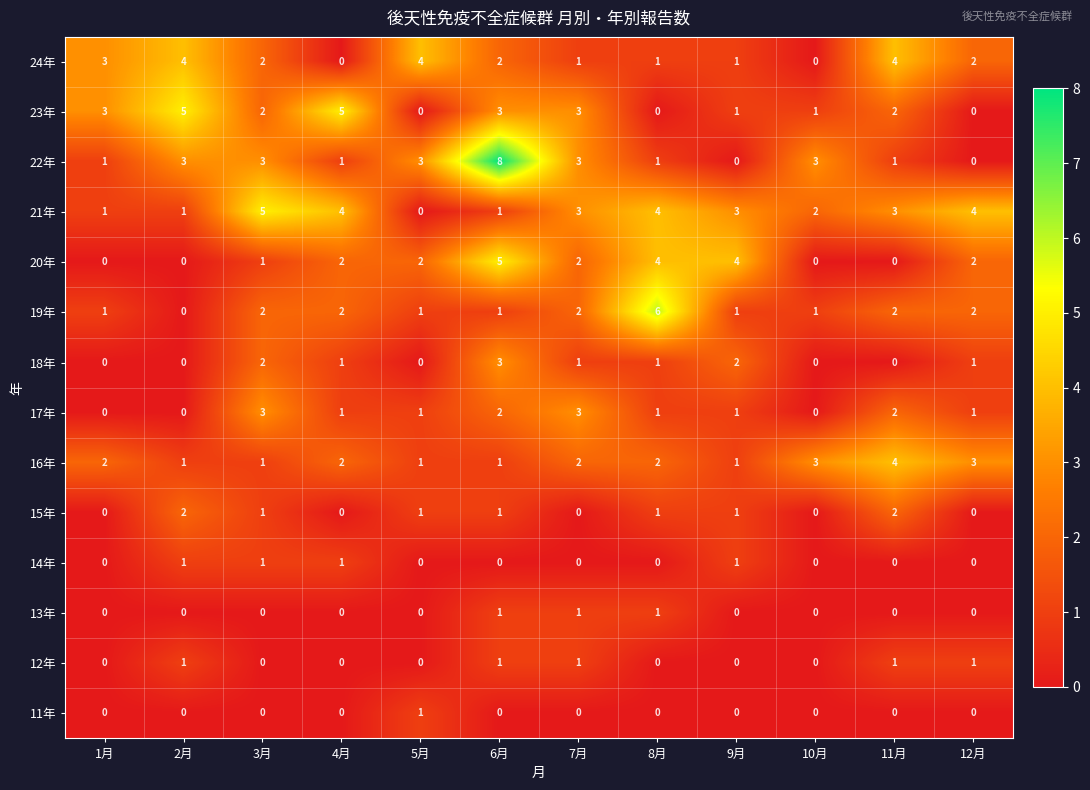

Which series has the largest range (max minus min)?

22年